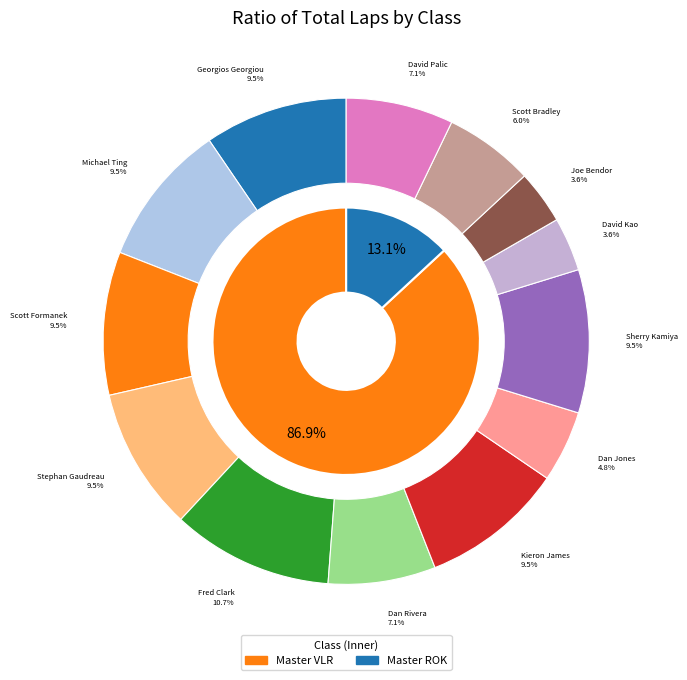

To the nearest percent, what portion does 5 represent?

7%